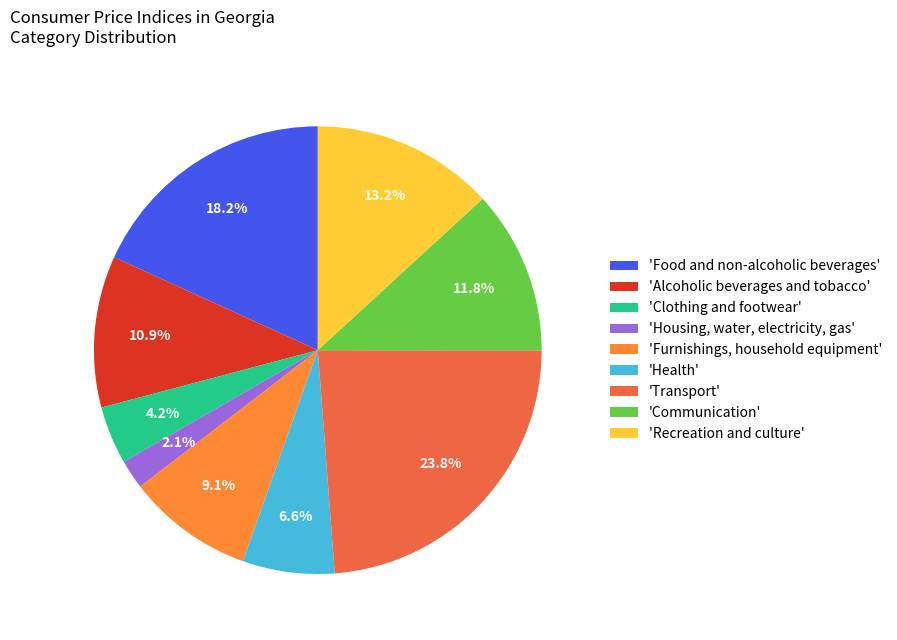

What is the smallest slice in the pie chart?

'Housing, water, electricity, gas'